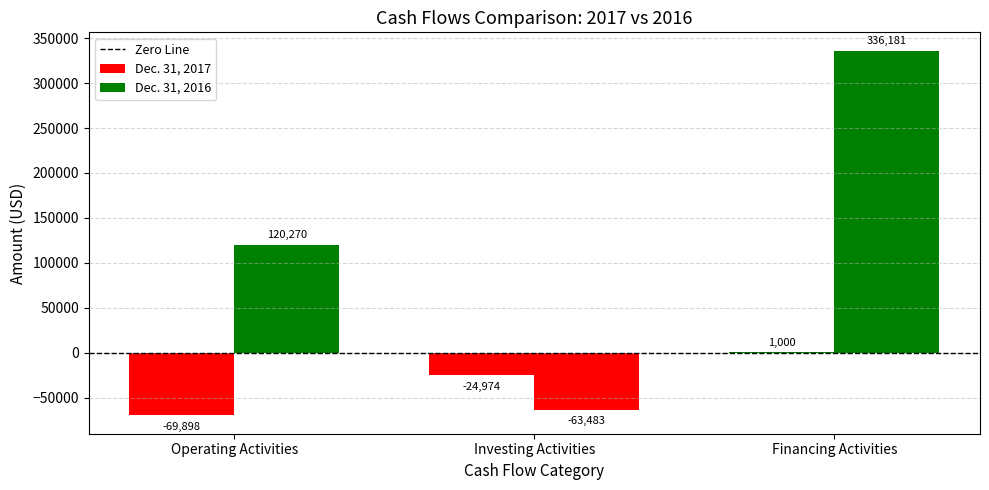

How many values in Dec. 31, 2017 are above zero?

1